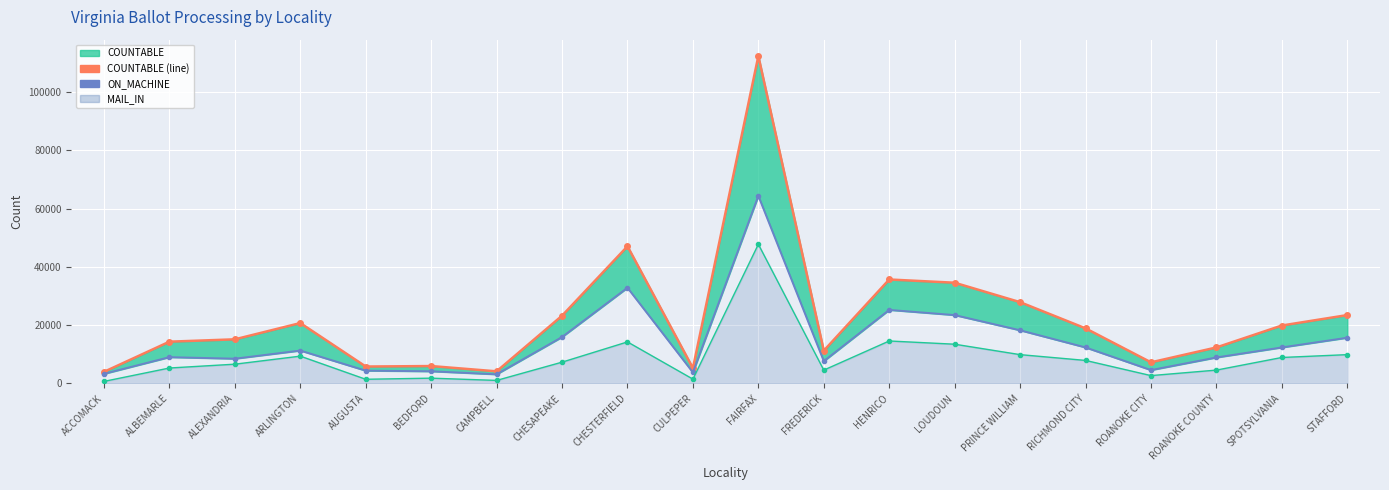

How many values in the MAIL_IN_LINE series are below 7294?

10